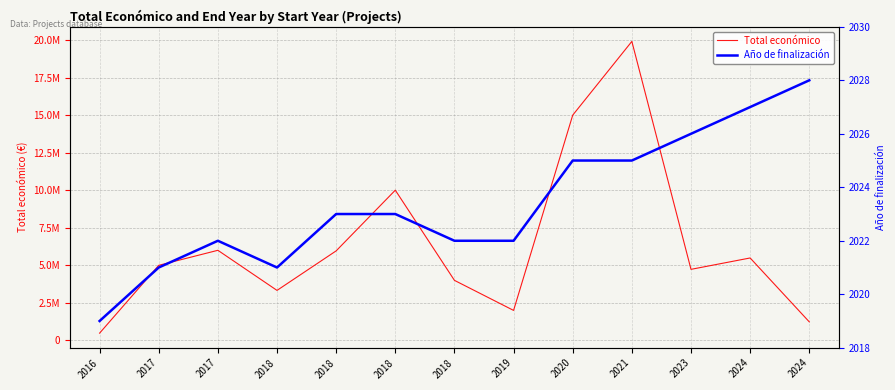

What are all the series names shown in the legend?

Total económico, Año de finalización